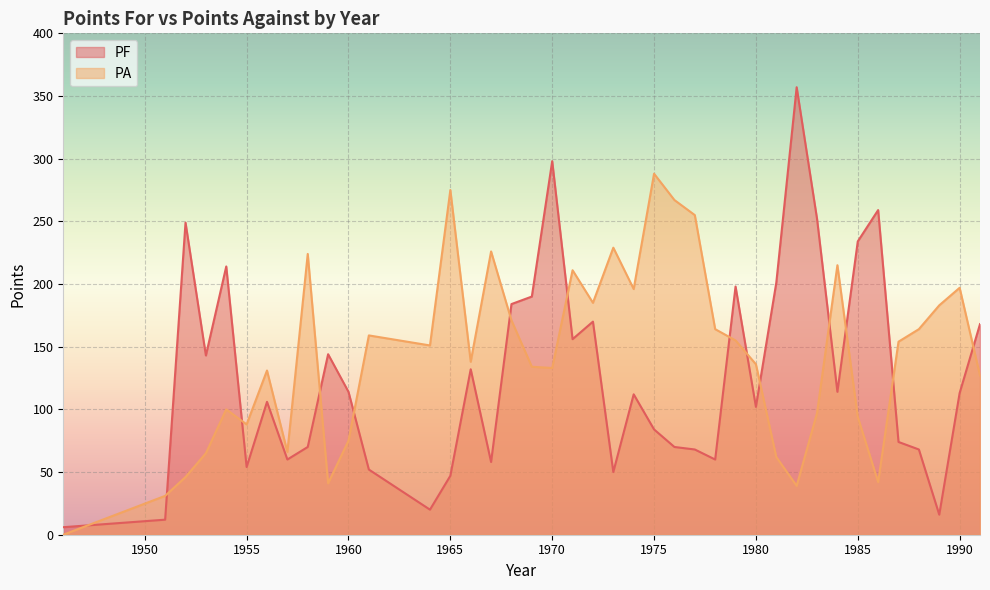

Count the number of data series in this chart.

2